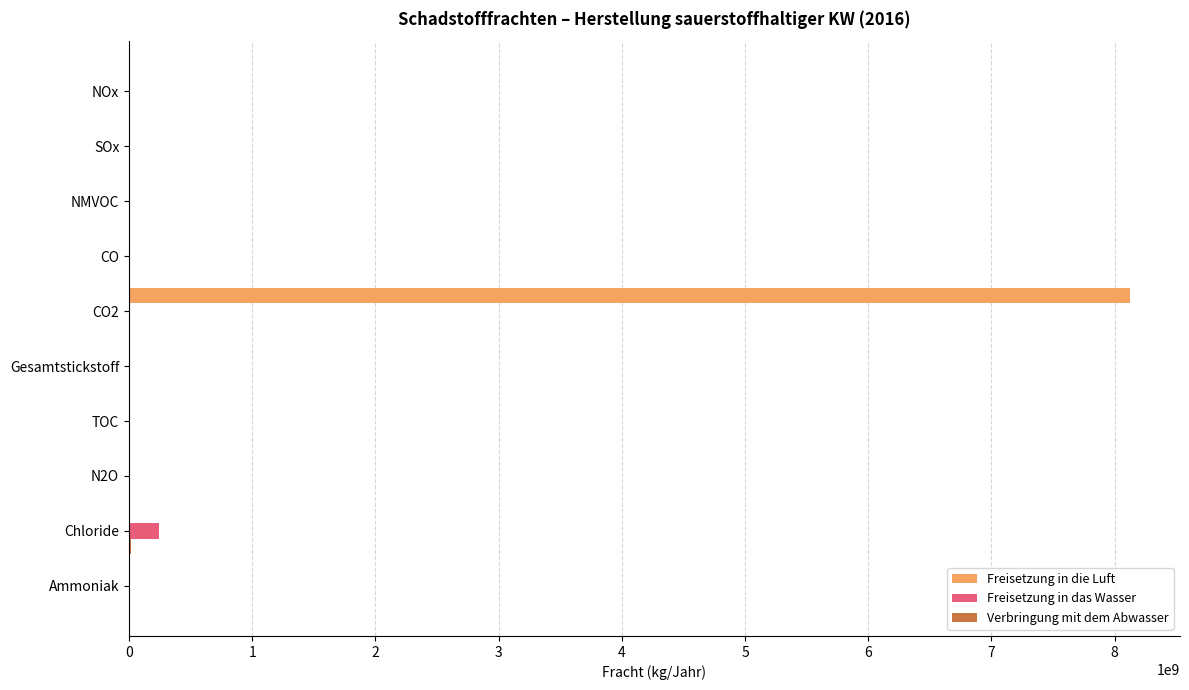

At which category is the sum across all series the highest?

CO2